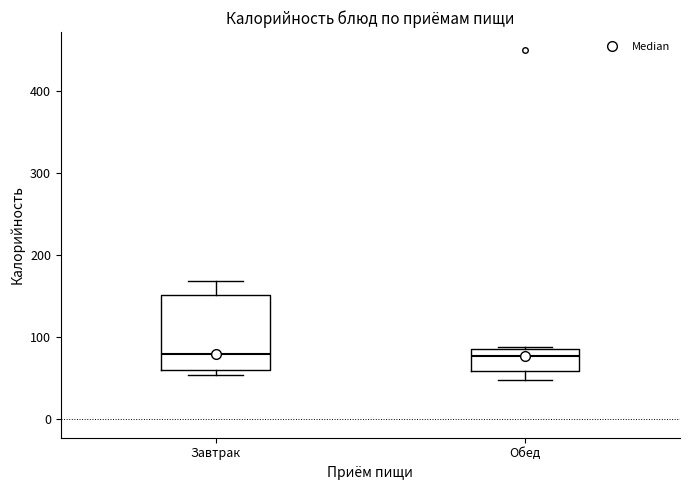

Comparing the boxes themselves (not the whiskers), which one is the tallest?

Завтрак